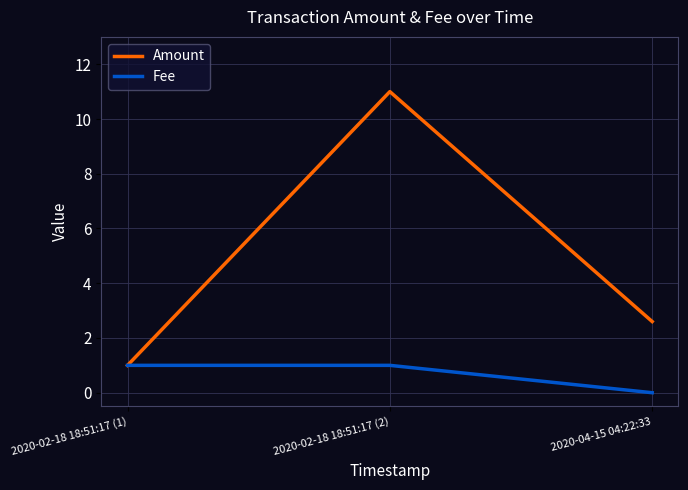

Count the Fee values in the range 0 to 1.

3